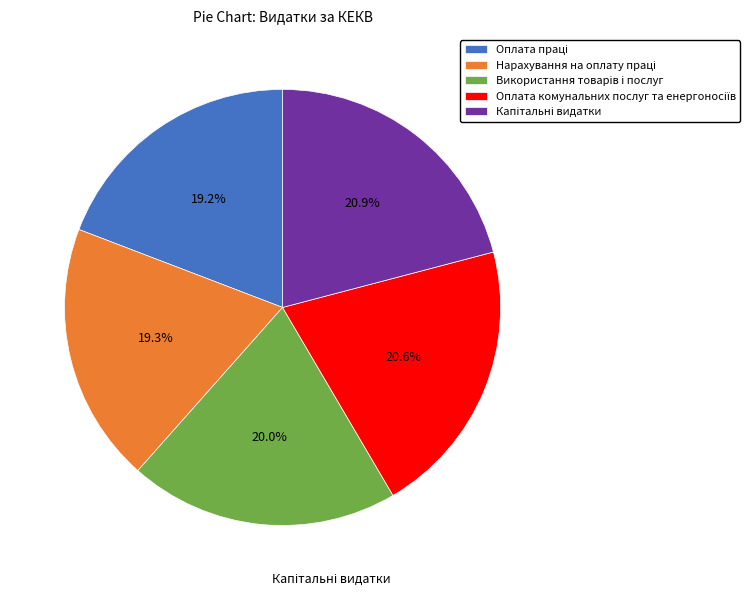

Is there a majority slice in this chart?

No